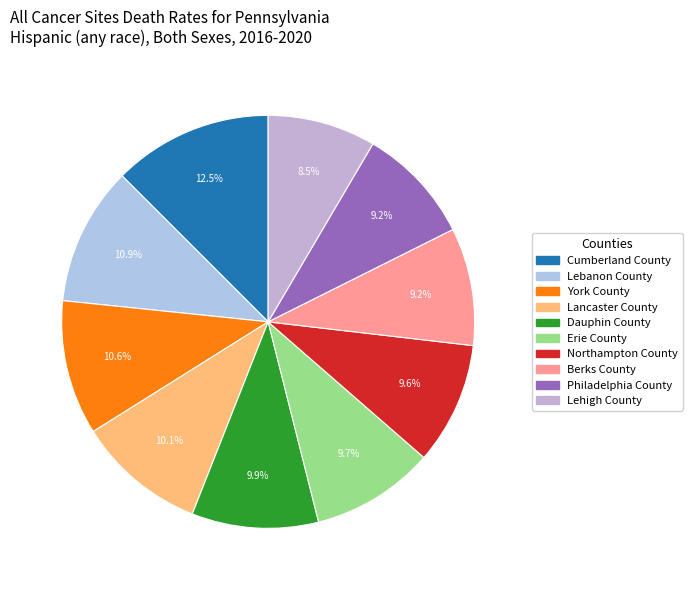

What percentage is the Erie County slice, to the nearest percent?

10%